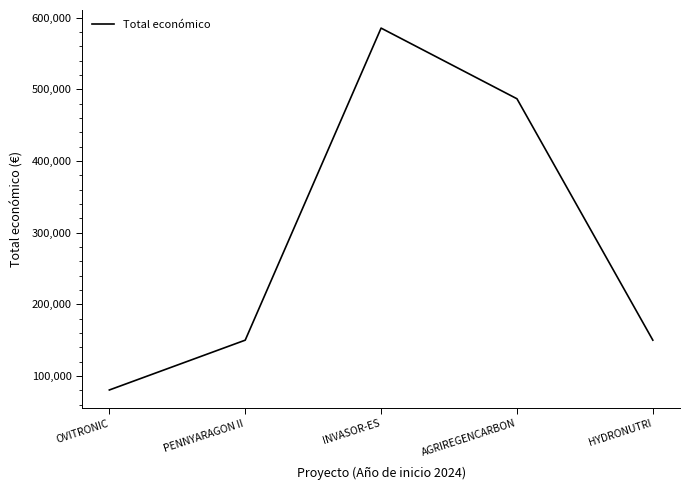

Reading left to right, extract all data points from this chart.

80498	150000	585346	486756	150000